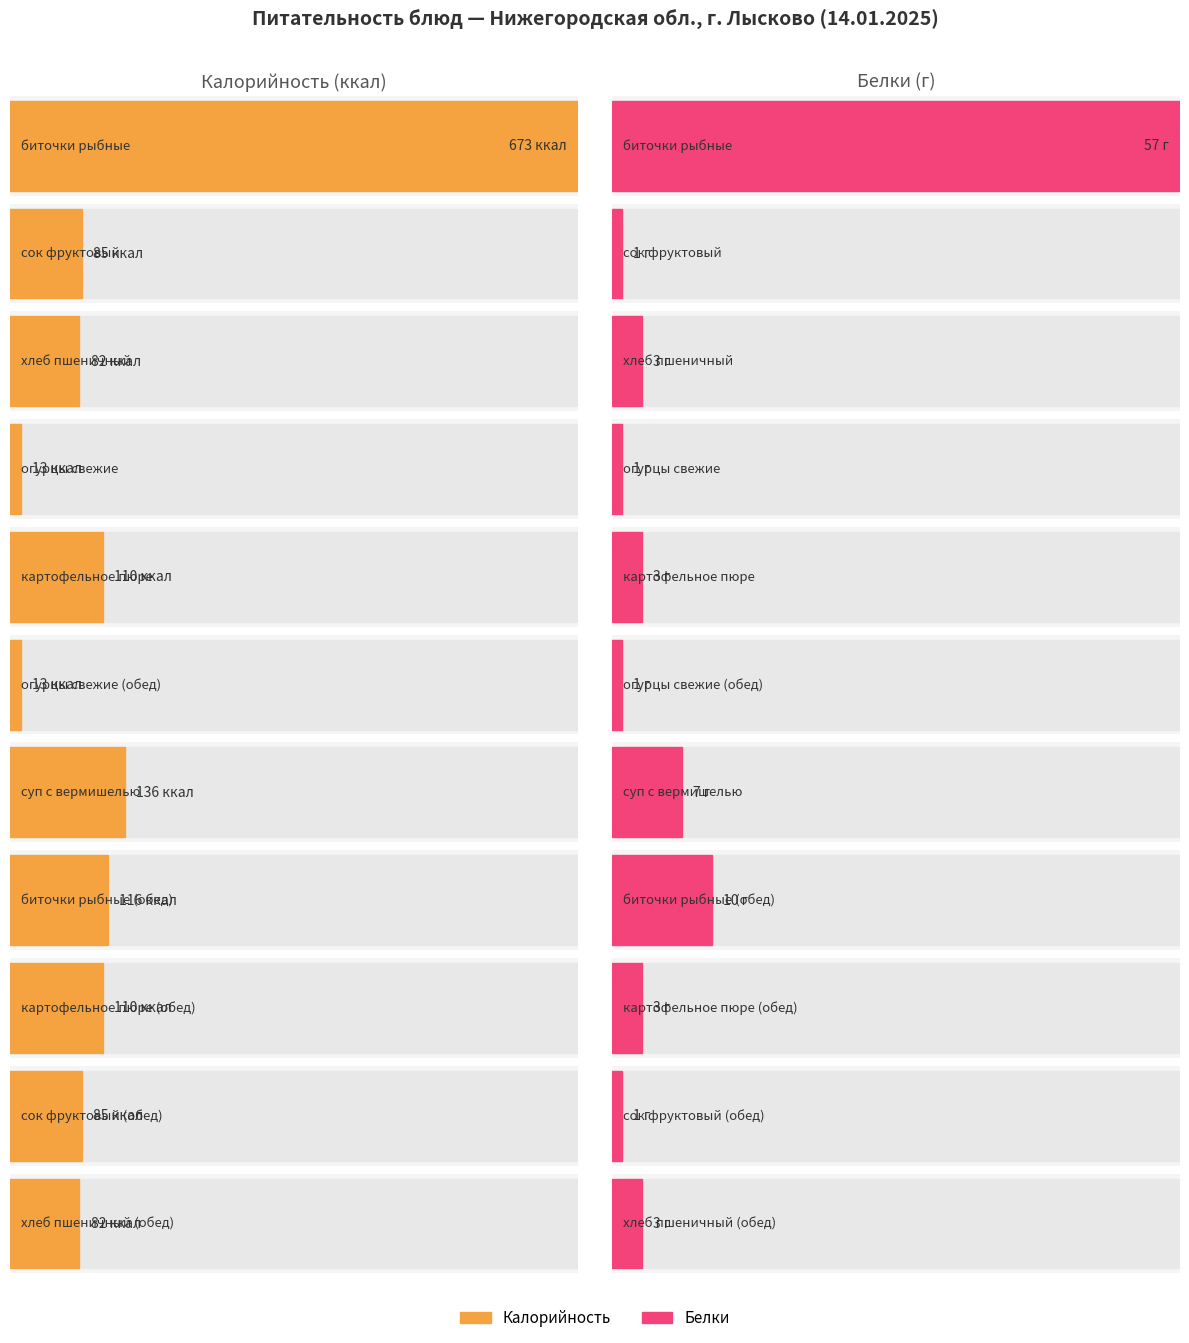

At which label is Калорийность closest to 343?

суп с вермишелью